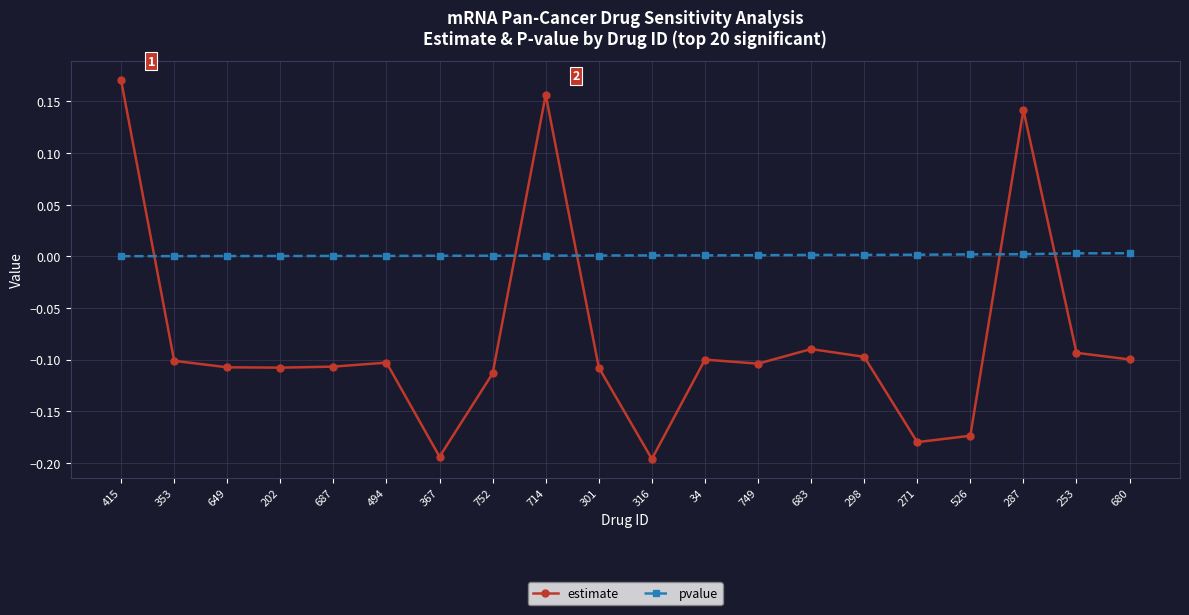

The value of estimate at 202 is -0.1. True or false?

True